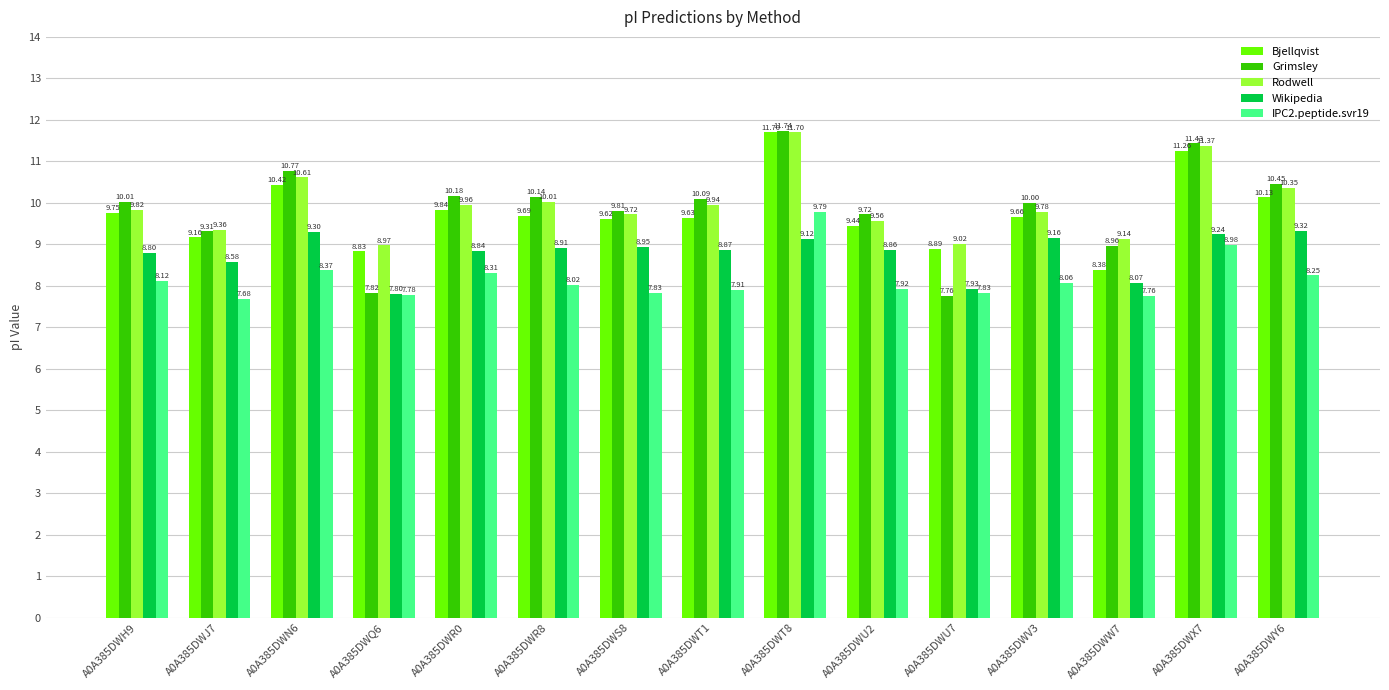

What is the total value across all series at A0A385DWQ6?

41.2